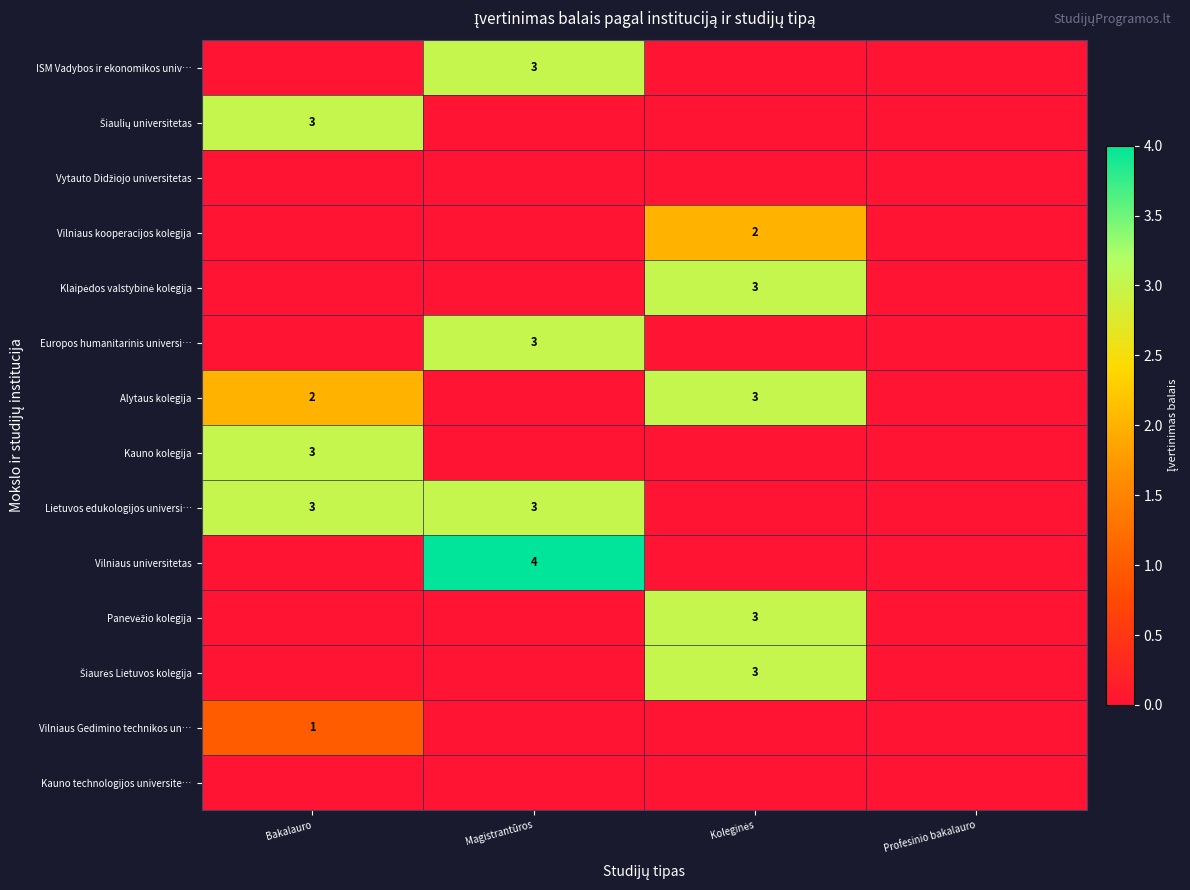

True or false: Alytaus kolegija has a value of 2 at Bakalauro.

True